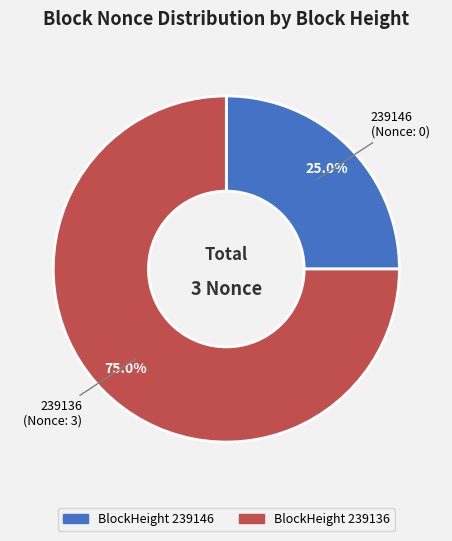

To the nearest percent, what is the combined percentage of 239136 and 239146?

100%